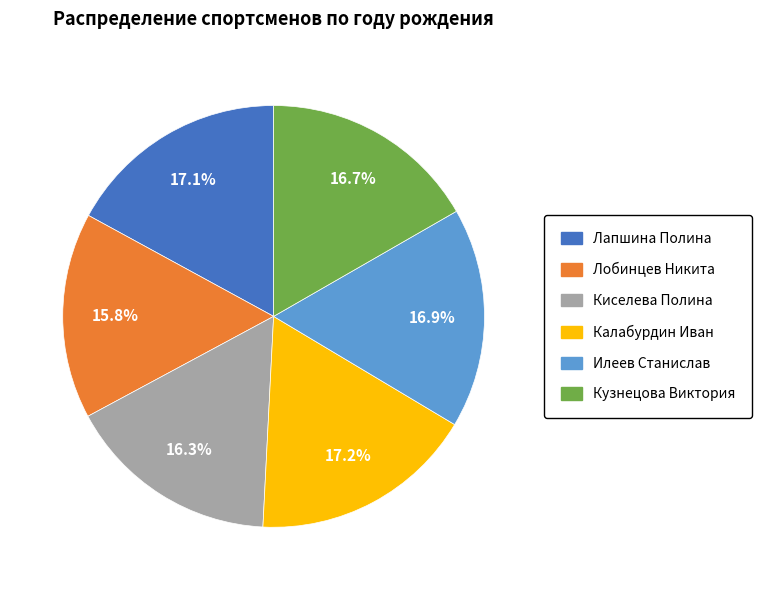

Is there any slice that represents more than half of the pie?

No